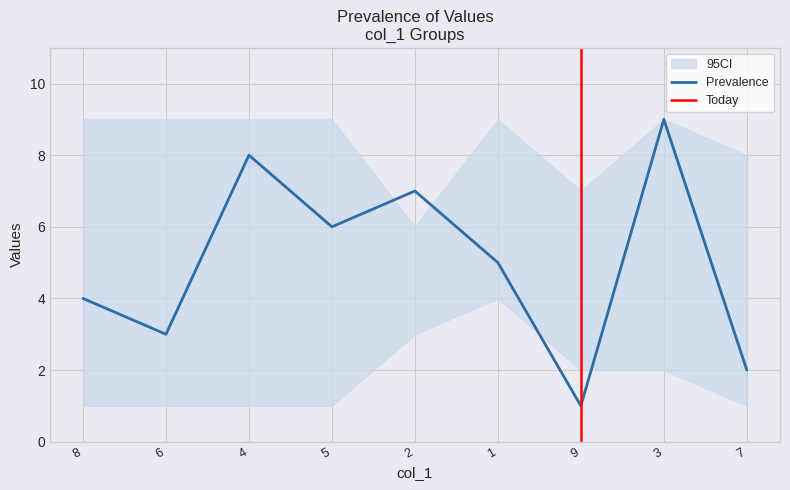

Rank the categories by Prevalence value from lowest to highest.

9, 7, 6, 8, 1, 5, 2, 4, 3